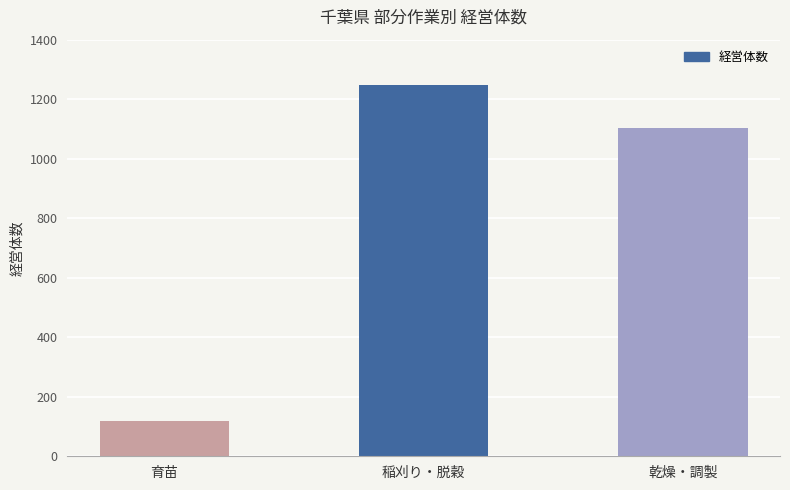

What is the average value?

824